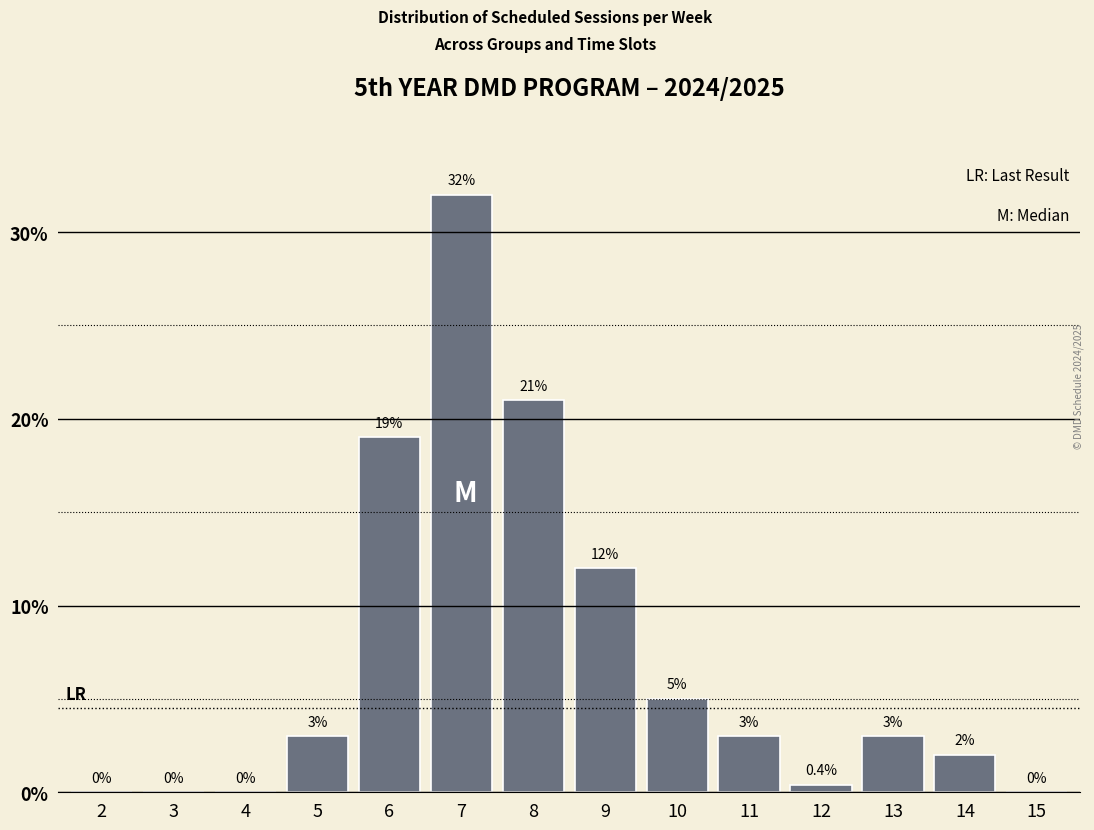

Reading left to right, transcribe all the data shown in this chart.

2=0.0	3=0.0	4=0.0	5=3.0	6=19.0	7=32.0	8=21.0	9=12.0	10=5.0	11=3.0	12=0.4	13=3.0	14=2.0	15=0.0